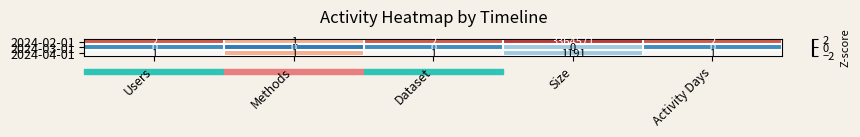

At which category is the sum across all series the highest?

Size